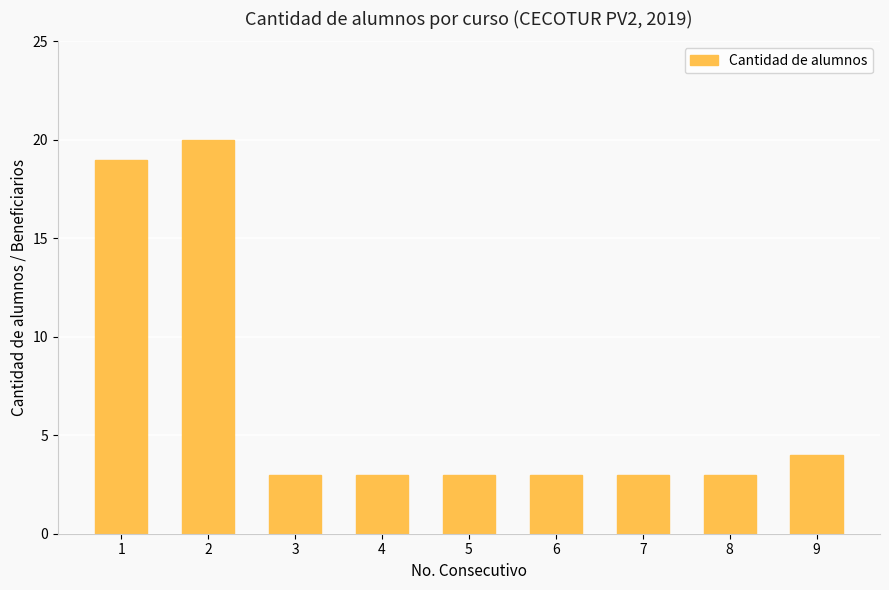

Reading right to left, what are all the values shown in this chart?

4	3	3	3	3	3	3	20	19